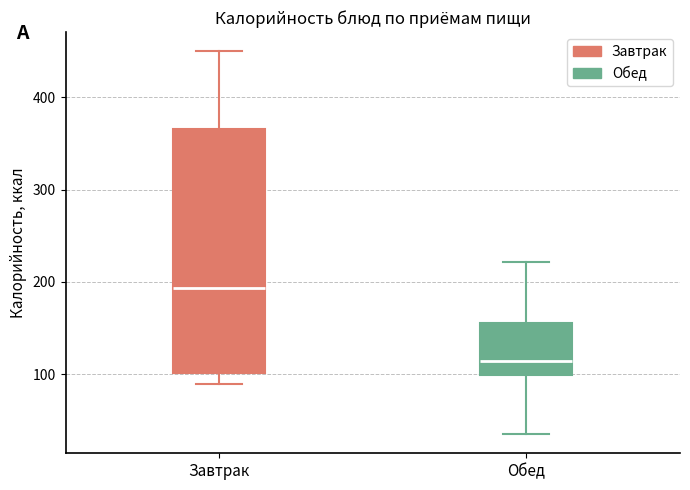

Comparing the boxes themselves (not the whiskers), which one is the tallest?

Завтрак